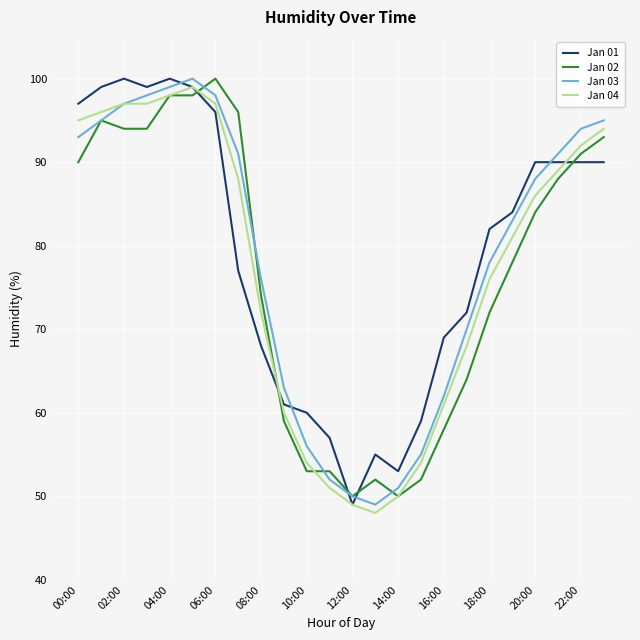

Count the number of categories in the chart.

24